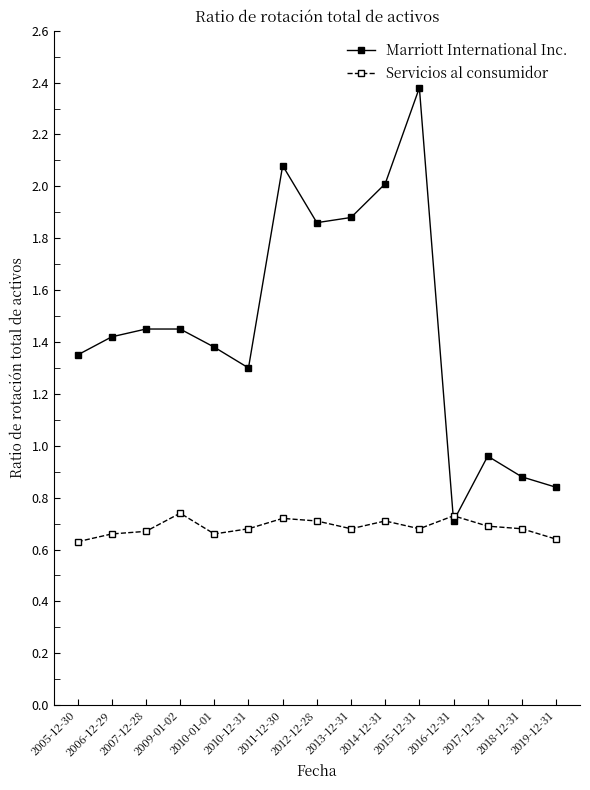

Which series has the largest total across all categories?

Marriott International Inc.